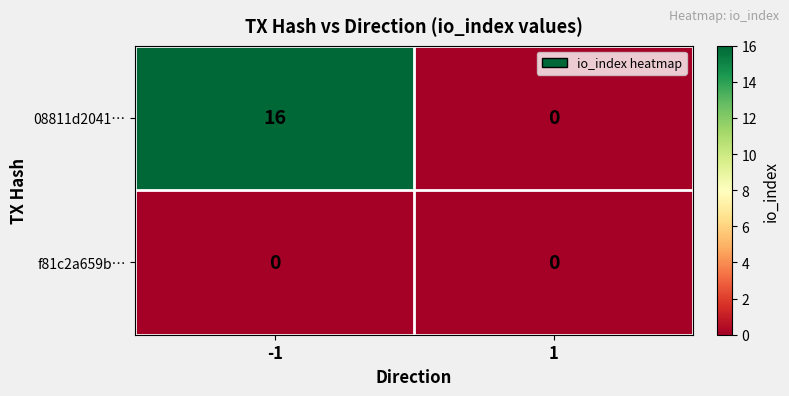

At how many categories does at least one series exceed 15?

1